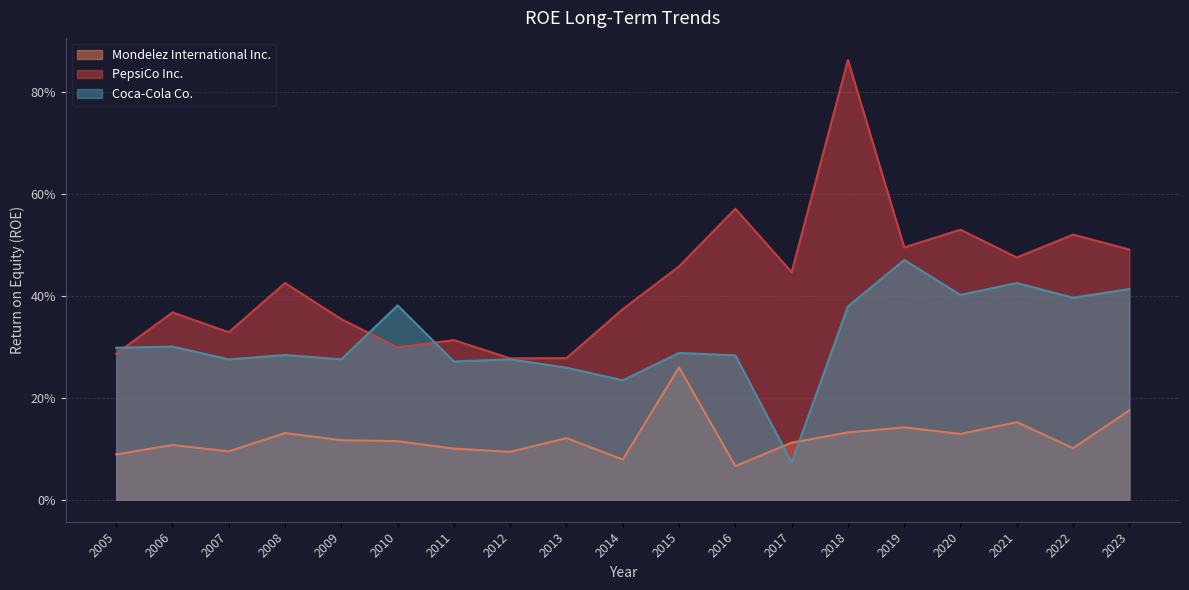

The value of Mondelez International Inc. at 2006 is 0.1. True or false?

True